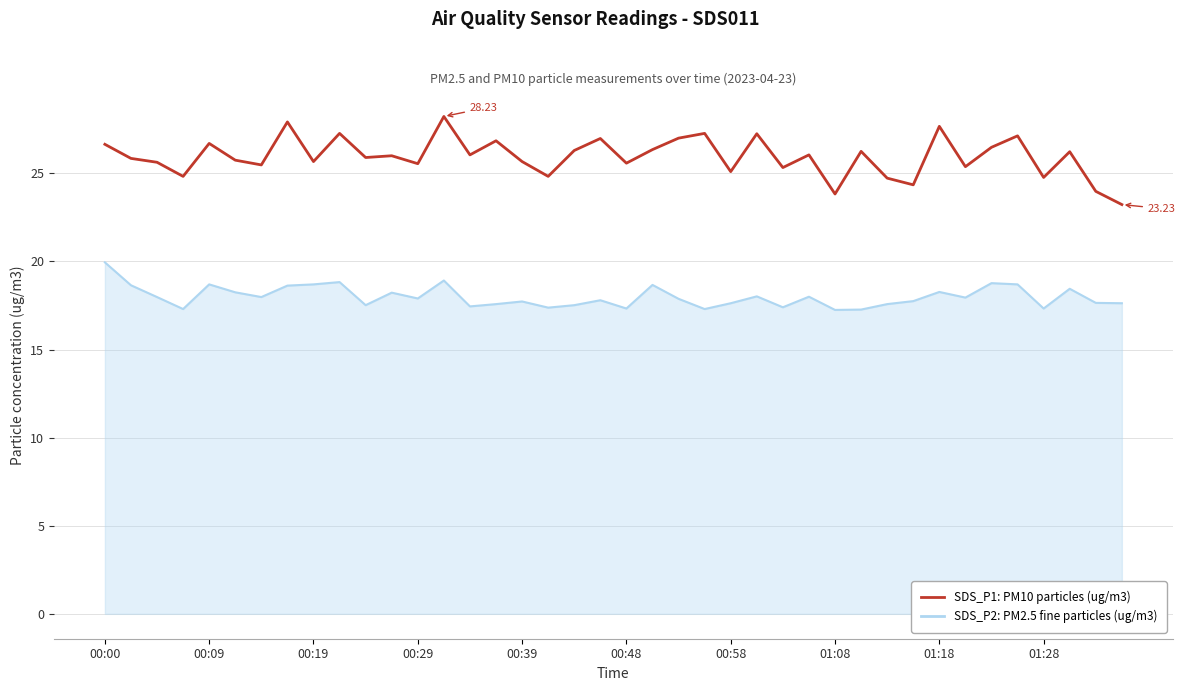

What is the difference between the maximum and minimum values in the SDS_P1: PM10 particles (ug/m3) series?

5.0